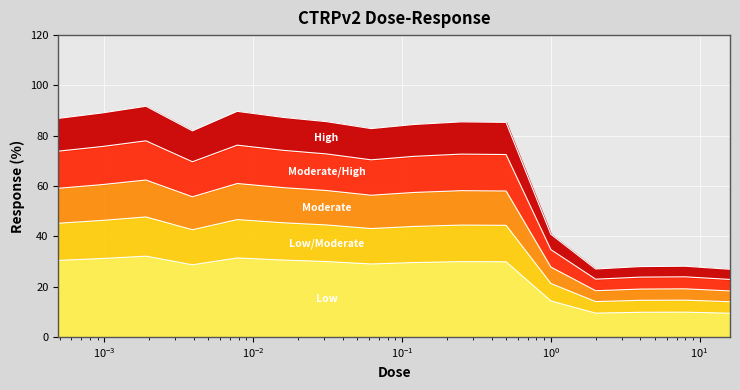

How many interior local peaks (higher than both neighbors) does the data have?

4